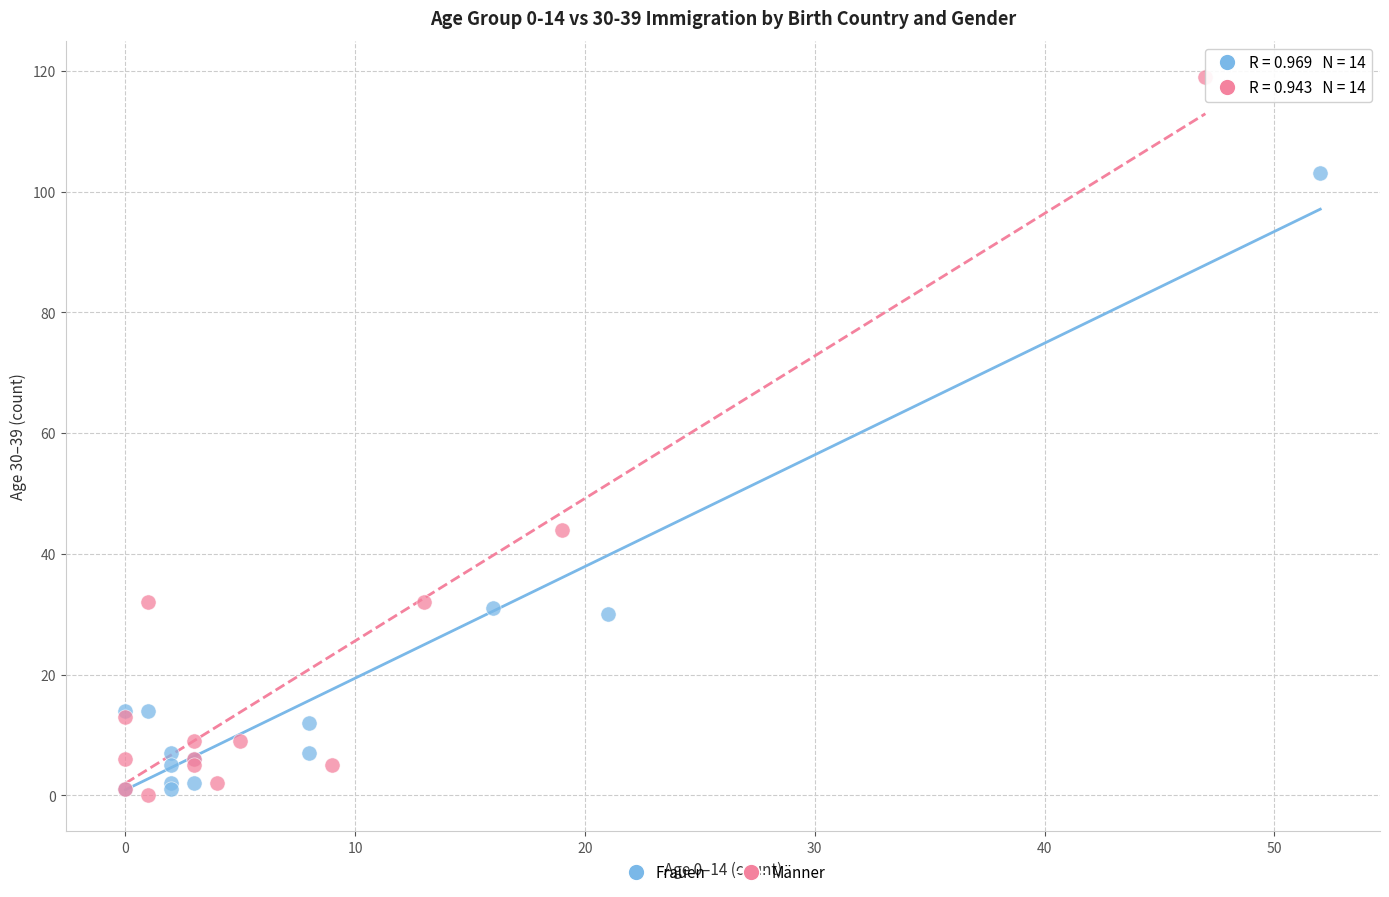

Which series has the largest Y range (max minus min)?

Männer